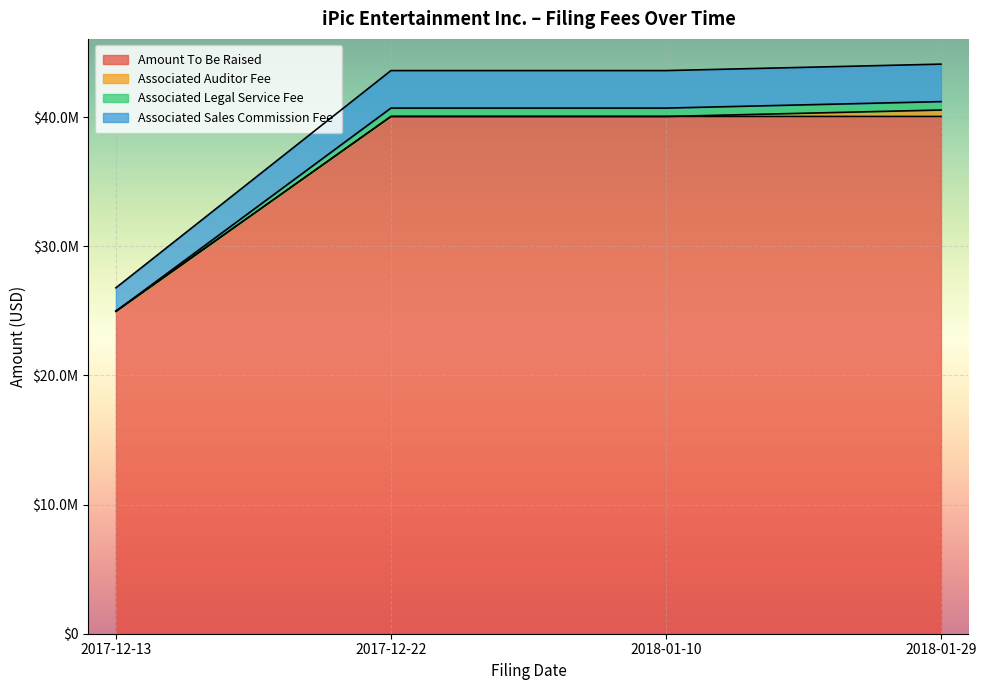

What is the maximum value shown in the chart?

44106306.2